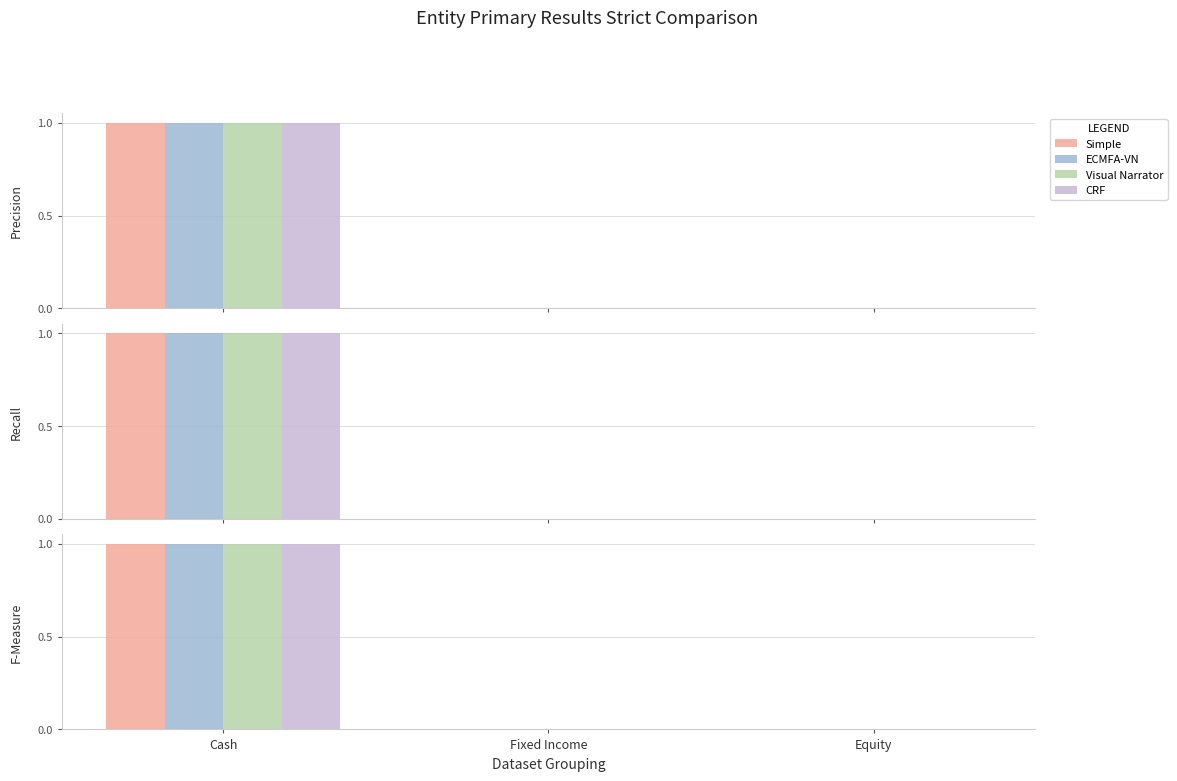

Reading left to right, list all the values displayed in this chart.

Simple: 1	0	0
ECMFA-VN: 1	0	0
Visual Narrator: 1	0	0
CRF: 1	0	0